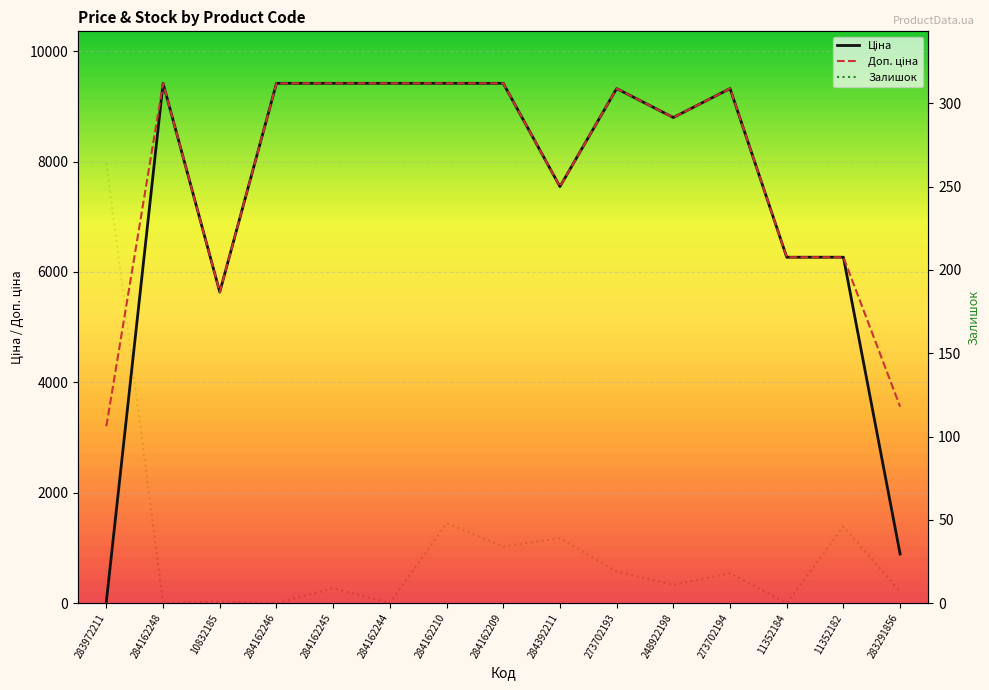

True or false: Доп. ціна and Ціна cross at least once.

False